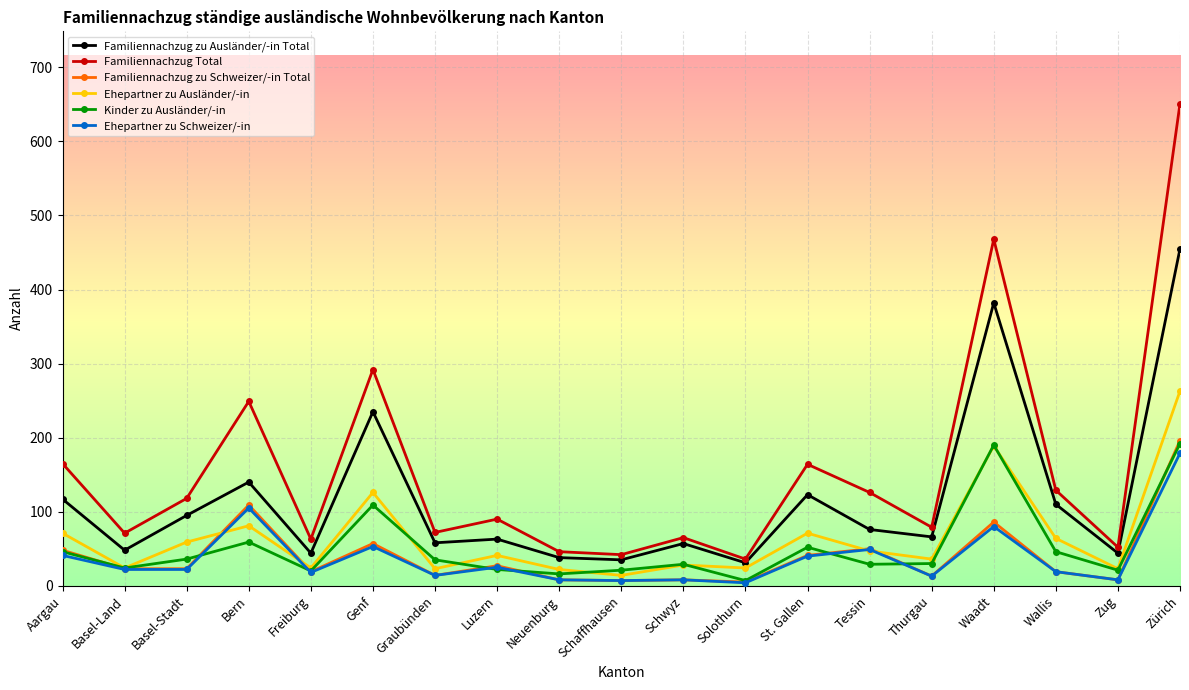

What is the highest value of the Ehepartner zu Ausländer/-in series?

263